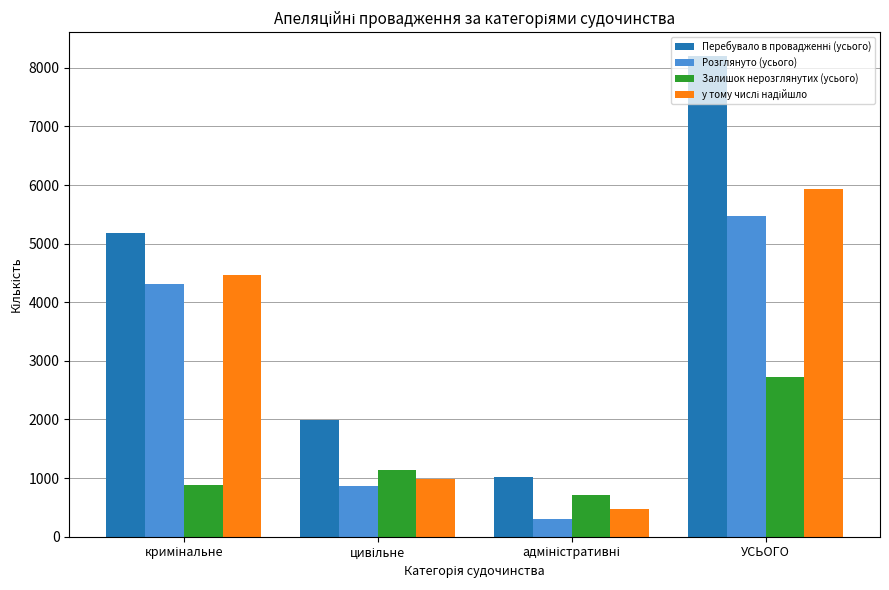

Which label corresponds to the largest value in the chart?

УСЬОГО